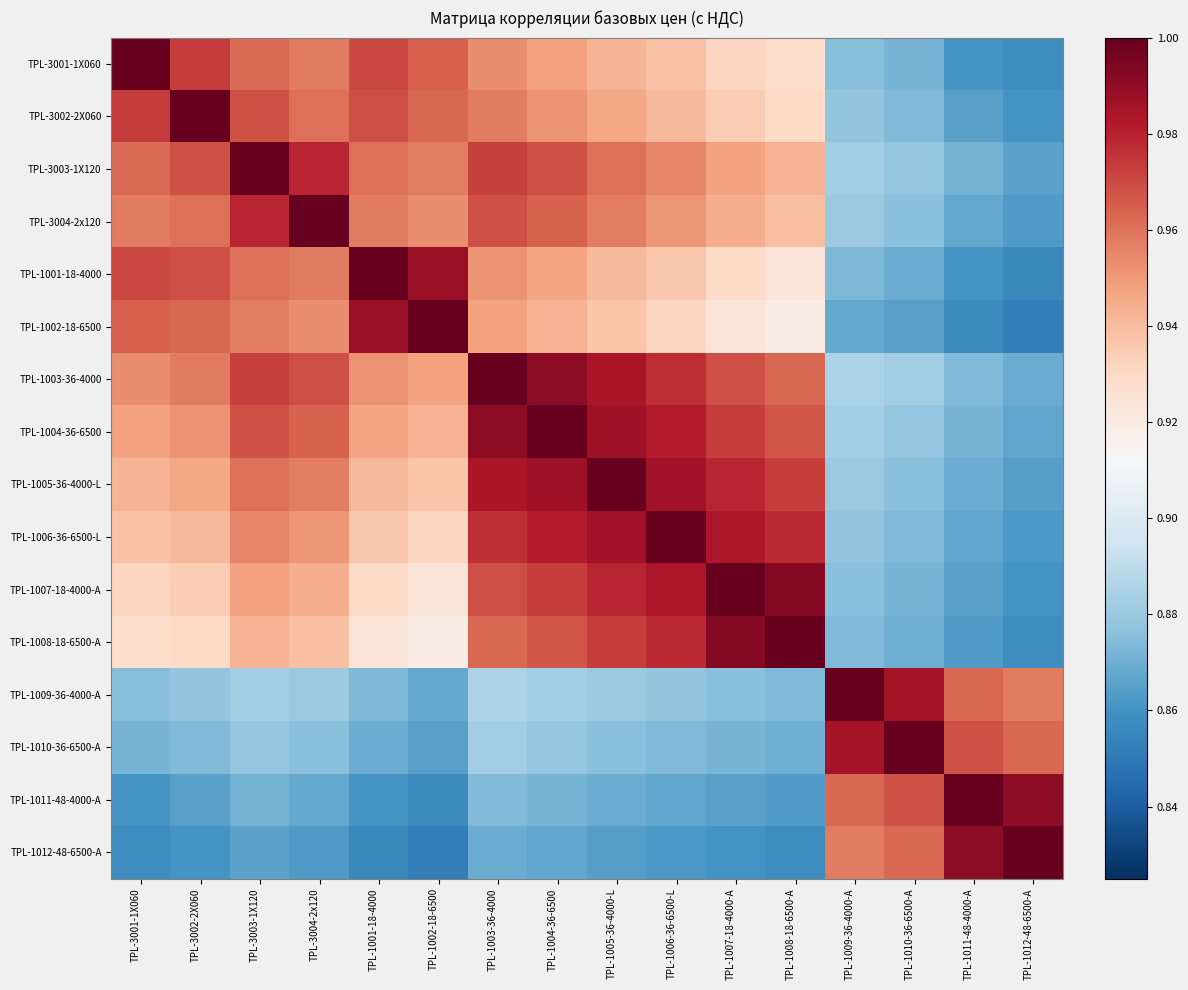

Reading right to left, extract all data points from this chart.

TPL-3001-1X060: TPL-1012-48-6500-A=0.9	TPL-1011-48-4000-A=0.9	TPL-1010-36-6500-A=0.9	TPL-1009-36-4000-A=0.9	TPL-1008-18-6500-A=0.9	TPL-1007-18-4000-A=0.9	TPL-1006-36-6500-L=0.9	TPL-1005-36-4000-L=0.9	TPL-1004-36-6500=0.9	TPL-1003-36-4000=1.0	TPL-1002-18-6500=1.0	TPL-1001-18-4000=1.0	TPL-3004-2x120=1.0	TPL-3003-1X120=1.0	TPL-3002-2X060=1.0	TPL-3001-1X060=1.0
TPL-3002-2X060: TPL-1012-48-6500-A=0.9	TPL-1011-48-4000-A=0.9	TPL-1010-36-6500-A=0.9	TPL-1009-36-4000-A=0.9	TPL-1008-18-6500-A=0.9	TPL-1007-18-4000-A=0.9	TPL-1006-36-6500-L=0.9	TPL-1005-36-4000-L=0.9	TPL-1004-36-6500=1.0	TPL-1003-36-4000=1.0	TPL-1002-18-6500=1.0	TPL-1001-18-4000=1.0	TPL-3004-2x120=1.0	TPL-3003-1X120=1.0	TPL-3002-2X060=1.0	TPL-3001-1X060=1.0
TPL-3003-1X120: TPL-1012-48-6500-A=0.9	TPL-1011-48-4000-A=0.9	TPL-1010-36-6500-A=0.9	TPL-1009-36-4000-A=0.9	TPL-1008-18-6500-A=0.9	TPL-1007-18-4000-A=0.9	TPL-1006-36-6500-L=1.0	TPL-1005-36-4000-L=1.0	TPL-1004-36-6500=1.0	TPL-1003-36-4000=1.0	TPL-1002-18-6500=1.0	TPL-1001-18-4000=1.0	TPL-3004-2x120=1.0	TPL-3003-1X120=1.0	TPL-3002-2X060=1.0	TPL-3001-1X060=1.0
TPL-3004-2x120: TPL-1012-48-6500-A=0.9	TPL-1011-48-4000-A=0.9	TPL-1010-36-6500-A=0.9	TPL-1009-36-4000-A=0.9	TPL-1008-18-6500-A=0.9	TPL-1007-18-4000-A=0.9	TPL-1006-36-6500-L=1.0	TPL-1005-36-4000-L=1.0	TPL-1004-36-6500=1.0	TPL-1003-36-4000=1.0	TPL-1002-18-6500=1.0	TPL-1001-18-4000=1.0	TPL-3004-2x120=1.0	TPL-3003-1X120=1.0	TPL-3002-2X060=1.0	TPL-3001-1X060=1.0
TPL-1001-18-4000: TPL-1012-48-6500-A=0.9	TPL-1011-48-4000-A=0.9	TPL-1010-36-6500-A=0.9	TPL-1009-36-4000-A=0.9	TPL-1008-18-6500-A=0.9	TPL-1007-18-4000-A=0.9	TPL-1006-36-6500-L=0.9	TPL-1005-36-4000-L=0.9	TPL-1004-36-6500=0.9	TPL-1003-36-4000=1.0	TPL-1002-18-6500=1.0	TPL-1001-18-4000=1.0	TPL-3004-2x120=1.0	TPL-3003-1X120=1.0	TPL-3002-2X060=1.0	TPL-3001-1X060=1.0
TPL-1002-18-6500: TPL-1012-48-6500-A=0.9	TPL-1011-48-4000-A=0.9	TPL-1010-36-6500-A=0.9	TPL-1009-36-4000-A=0.9	TPL-1008-18-6500-A=0.9	TPL-1007-18-4000-A=0.9	TPL-1006-36-6500-L=0.9	TPL-1005-36-4000-L=0.9	TPL-1004-36-6500=0.9	TPL-1003-36-4000=0.9	TPL-1002-18-6500=1.0	TPL-1001-18-4000=1.0	TPL-3004-2x120=1.0	TPL-3003-1X120=1.0	TPL-3002-2X060=1.0	TPL-3001-1X060=1.0
TPL-1003-36-4000: TPL-1012-48-6500-A=0.9	TPL-1011-48-4000-A=0.9	TPL-1010-36-6500-A=0.9	TPL-1009-36-4000-A=0.9	TPL-1008-18-6500-A=1.0	TPL-1007-18-4000-A=1.0	TPL-1006-36-6500-L=1.0	TPL-1005-36-4000-L=1.0	TPL-1004-36-6500=1.0	TPL-1003-36-4000=1.0	TPL-1002-18-6500=0.9	TPL-1001-18-4000=1.0	TPL-3004-2x120=1.0	TPL-3003-1X120=1.0	TPL-3002-2X060=1.0	TPL-3001-1X060=1.0
TPL-1004-36-6500: TPL-1012-48-6500-A=0.9	TPL-1011-48-4000-A=0.9	TPL-1010-36-6500-A=0.9	TPL-1009-36-4000-A=0.9	TPL-1008-18-6500-A=1.0	TPL-1007-18-4000-A=1.0	TPL-1006-36-6500-L=1.0	TPL-1005-36-4000-L=1.0	TPL-1004-36-6500=1.0	TPL-1003-36-4000=1.0	TPL-1002-18-6500=0.9	TPL-1001-18-4000=0.9	TPL-3004-2x120=1.0	TPL-3003-1X120=1.0	TPL-3002-2X060=1.0	TPL-3001-1X060=0.9
TPL-1005-36-4000-L: TPL-1012-48-6500-A=0.9	TPL-1011-48-4000-A=0.9	TPL-1010-36-6500-A=0.9	TPL-1009-36-4000-A=0.9	TPL-1008-18-6500-A=1.0	TPL-1007-18-4000-A=1.0	TPL-1006-36-6500-L=1.0	TPL-1005-36-4000-L=1.0	TPL-1004-36-6500=1.0	TPL-1003-36-4000=1.0	TPL-1002-18-6500=0.9	TPL-1001-18-4000=0.9	TPL-3004-2x120=1.0	TPL-3003-1X120=1.0	TPL-3002-2X060=0.9	TPL-3001-1X060=0.9
TPL-1006-36-6500-L: TPL-1012-48-6500-A=0.9	TPL-1011-48-4000-A=0.9	TPL-1010-36-6500-A=0.9	TPL-1009-36-4000-A=0.9	TPL-1008-18-6500-A=1.0	TPL-1007-18-4000-A=1.0	TPL-1006-36-6500-L=1.0	TPL-1005-36-4000-L=1.0	TPL-1004-36-6500=1.0	TPL-1003-36-4000=1.0	TPL-1002-18-6500=0.9	TPL-1001-18-4000=0.9	TPL-3004-2x120=1.0	TPL-3003-1X120=1.0	TPL-3002-2X060=0.9	TPL-3001-1X060=0.9
TPL-1007-18-4000-A: TPL-1012-48-6500-A=0.9	TPL-1011-48-4000-A=0.9	TPL-1010-36-6500-A=0.9	TPL-1009-36-4000-A=0.9	TPL-1008-18-6500-A=1.0	TPL-1007-18-4000-A=1.0	TPL-1006-36-6500-L=1.0	TPL-1005-36-4000-L=1.0	TPL-1004-36-6500=1.0	TPL-1003-36-4000=1.0	TPL-1002-18-6500=0.9	TPL-1001-18-4000=0.9	TPL-3004-2x120=0.9	TPL-3003-1X120=0.9	TPL-3002-2X060=0.9	TPL-3001-1X060=0.9
TPL-1008-18-6500-A: TPL-1012-48-6500-A=0.9	TPL-1011-48-4000-A=0.9	TPL-1010-36-6500-A=0.9	TPL-1009-36-4000-A=0.9	TPL-1008-18-6500-A=1.0	TPL-1007-18-4000-A=1.0	TPL-1006-36-6500-L=1.0	TPL-1005-36-4000-L=1.0	TPL-1004-36-6500=1.0	TPL-1003-36-4000=1.0	TPL-1002-18-6500=0.9	TPL-1001-18-4000=0.9	TPL-3004-2x120=0.9	TPL-3003-1X120=0.9	TPL-3002-2X060=0.9	TPL-3001-1X060=0.9
TPL-1009-36-4000-A: TPL-1012-48-6500-A=1.0	TPL-1011-48-4000-A=1.0	TPL-1010-36-6500-A=1.0	TPL-1009-36-4000-A=1.0	TPL-1008-18-6500-A=0.9	TPL-1007-18-4000-A=0.9	TPL-1006-36-6500-L=0.9	TPL-1005-36-4000-L=0.9	TPL-1004-36-6500=0.9	TPL-1003-36-4000=0.9	TPL-1002-18-6500=0.9	TPL-1001-18-4000=0.9	TPL-3004-2x120=0.9	TPL-3003-1X120=0.9	TPL-3002-2X060=0.9	TPL-3001-1X060=0.9
TPL-1010-36-6500-A: TPL-1012-48-6500-A=1.0	TPL-1011-48-4000-A=1.0	TPL-1010-36-6500-A=1.0	TPL-1009-36-4000-A=1.0	TPL-1008-18-6500-A=0.9	TPL-1007-18-4000-A=0.9	TPL-1006-36-6500-L=0.9	TPL-1005-36-4000-L=0.9	TPL-1004-36-6500=0.9	TPL-1003-36-4000=0.9	TPL-1002-18-6500=0.9	TPL-1001-18-4000=0.9	TPL-3004-2x120=0.9	TPL-3003-1X120=0.9	TPL-3002-2X060=0.9	TPL-3001-1X060=0.9
TPL-1011-48-4000-A: TPL-1012-48-6500-A=1.0	TPL-1011-48-4000-A=1.0	TPL-1010-36-6500-A=1.0	TPL-1009-36-4000-A=1.0	TPL-1008-18-6500-A=0.9	TPL-1007-18-4000-A=0.9	TPL-1006-36-6500-L=0.9	TPL-1005-36-4000-L=0.9	TPL-1004-36-6500=0.9	TPL-1003-36-4000=0.9	TPL-1002-18-6500=0.9	TPL-1001-18-4000=0.9	TPL-3004-2x120=0.9	TPL-3003-1X120=0.9	TPL-3002-2X060=0.9	TPL-3001-1X060=0.9
TPL-1012-48-6500-A: TPL-1012-48-6500-A=1.0	TPL-1011-48-4000-A=1.0	TPL-1010-36-6500-A=1.0	TPL-1009-36-4000-A=1.0	TPL-1008-18-6500-A=0.9	TPL-1007-18-4000-A=0.9	TPL-1006-36-6500-L=0.9	TPL-1005-36-4000-L=0.9	TPL-1004-36-6500=0.9	TPL-1003-36-4000=0.9	TPL-1002-18-6500=0.9	TPL-1001-18-4000=0.9	TPL-3004-2x120=0.9	TPL-3003-1X120=0.9	TPL-3002-2X060=0.9	TPL-3001-1X060=0.9